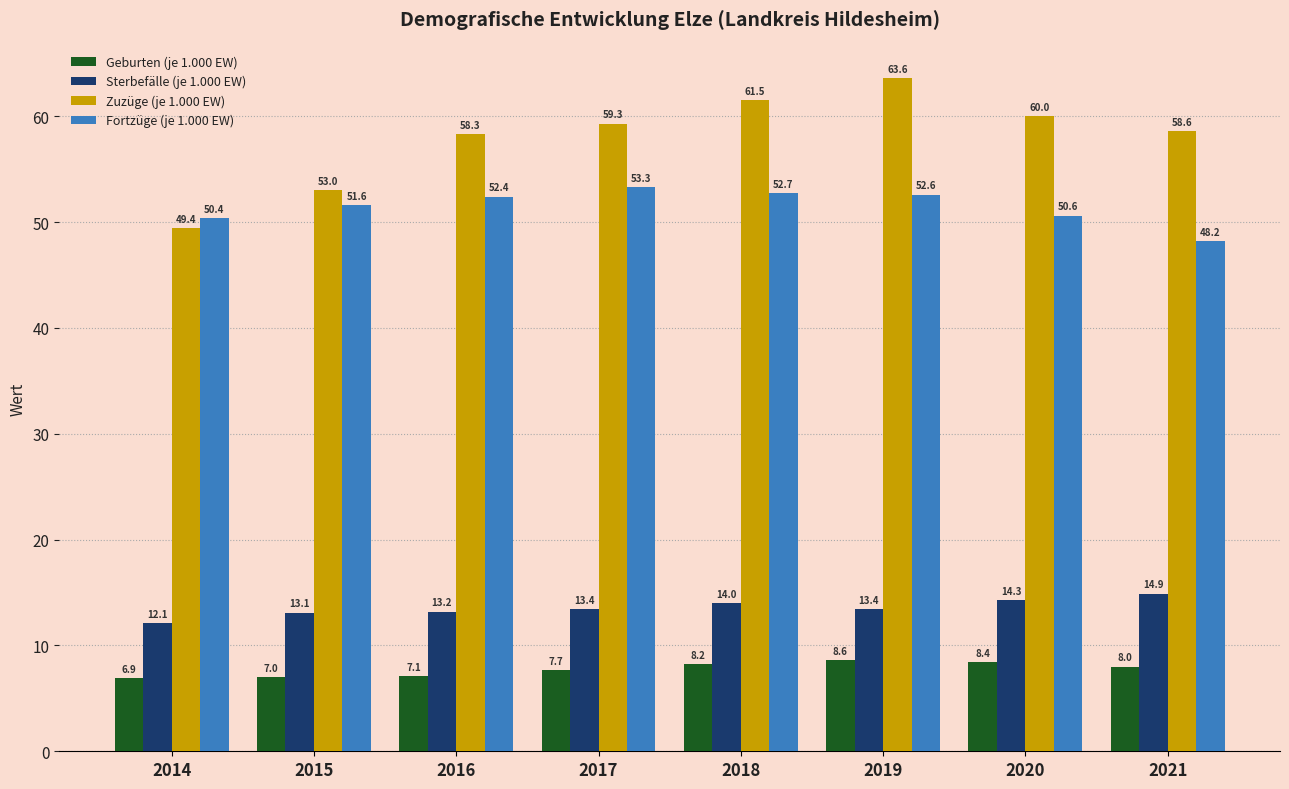

Reading left to right, transcribe all the data shown in this chart.

Geburten (je 1.000 EW): 6.9	7.0	7.1	7.7	8.2	8.6	8.4	8.0
Sterbefälle (je 1.000 EW): 12.1	13.1	13.2	13.4	14.0	13.4	14.3	14.9
Zuzüge (je 1.000 EW): 49.4	53.0	58.3	59.3	61.5	63.6	60.0	58.6
Fortzüge (je 1.000 EW): 50.4	51.6	52.4	53.3	52.7	52.6	50.6	48.2